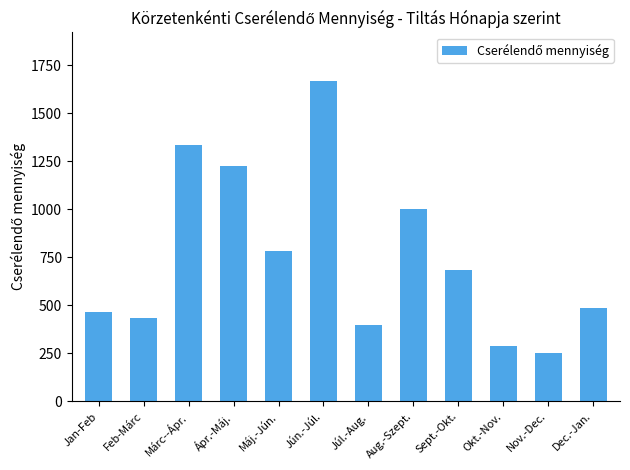

Which has a higher value, Nov.-Dec. or Sept.-Okt.?

Sept.-Okt.